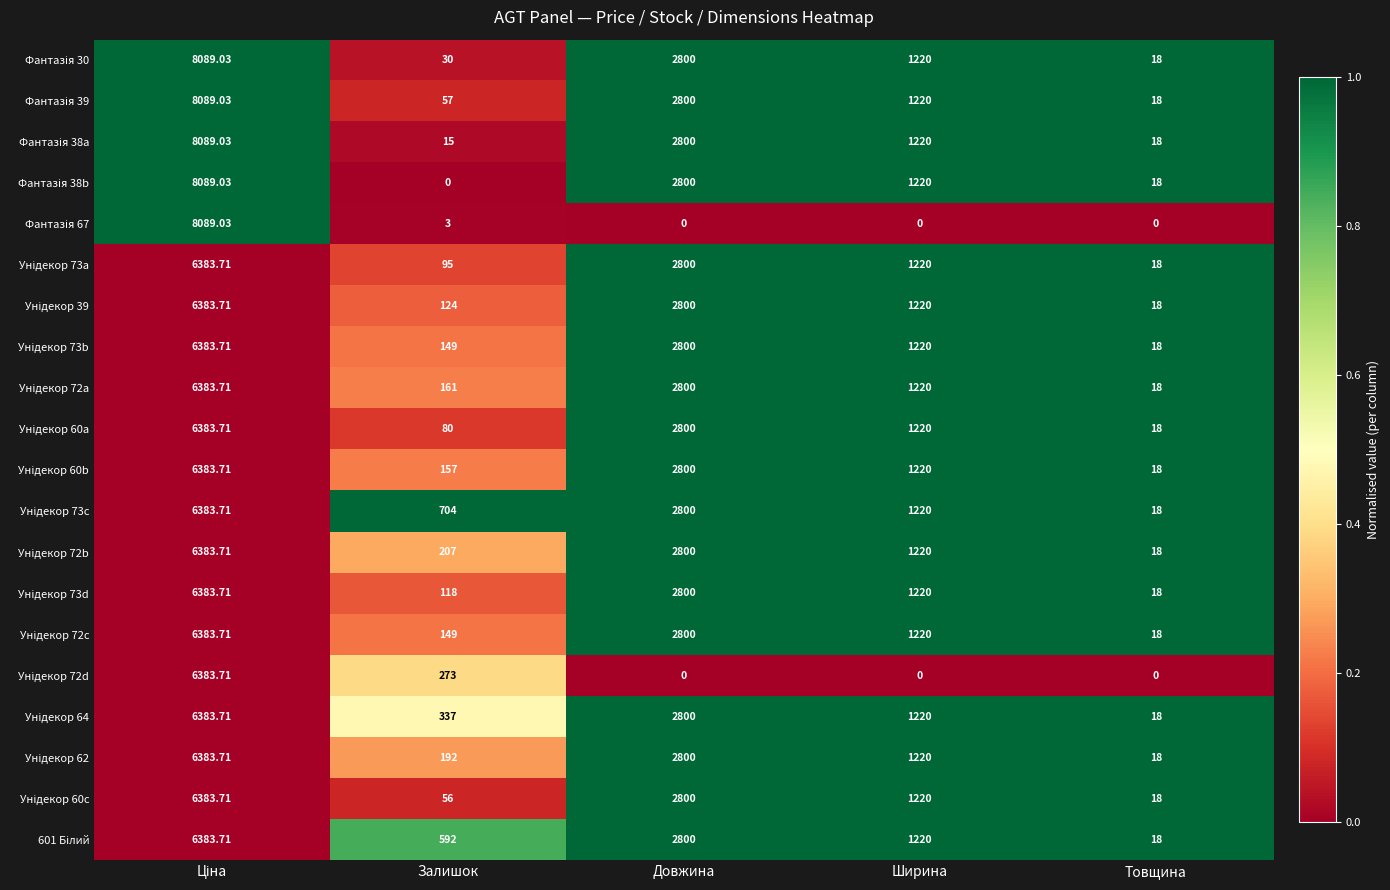

How many distinct data groups are displayed?

20